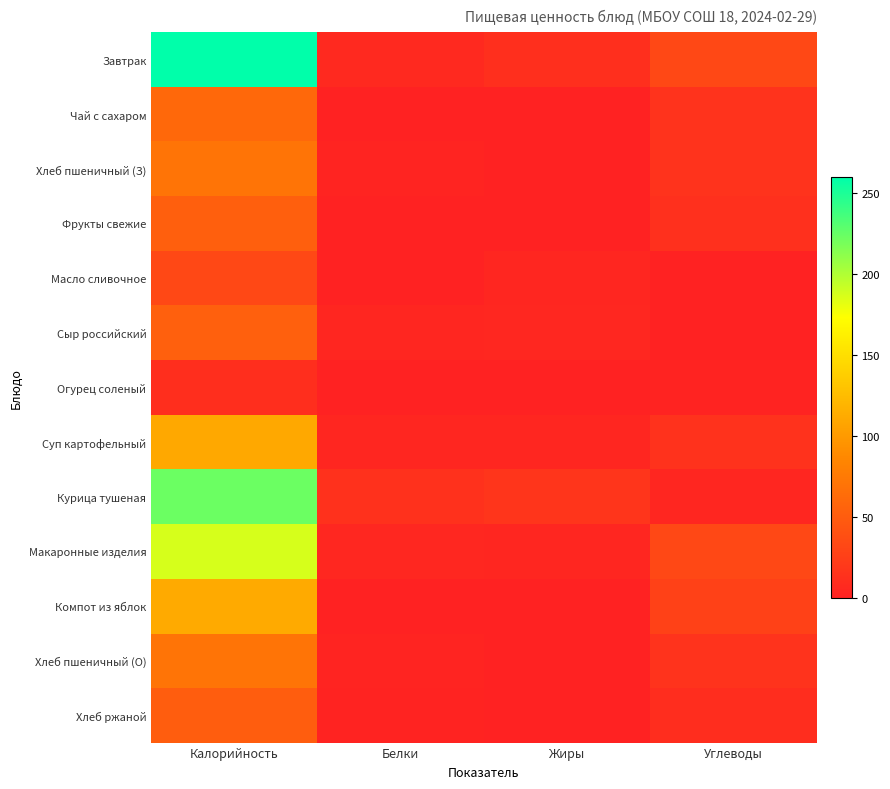

Which series has the largest total across all categories?

Завтрак